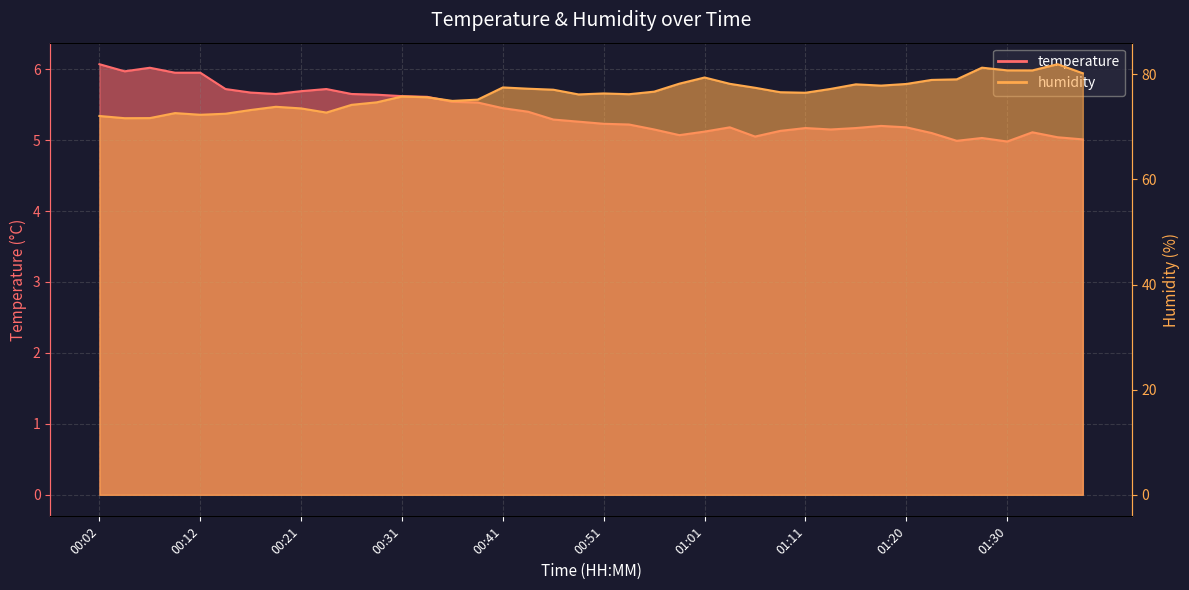

Between 00:17 and 01:13, which is larger?

00:17